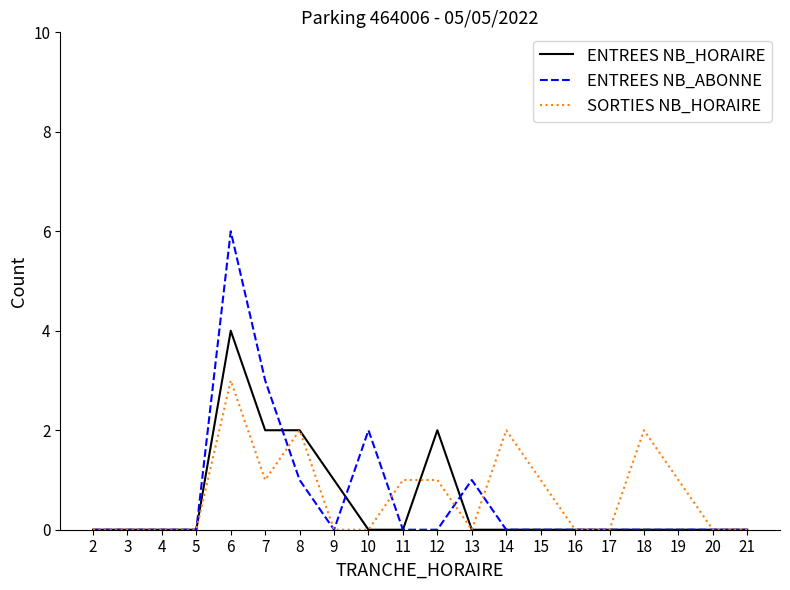

At how many categories does at least one series exceed 5?

1